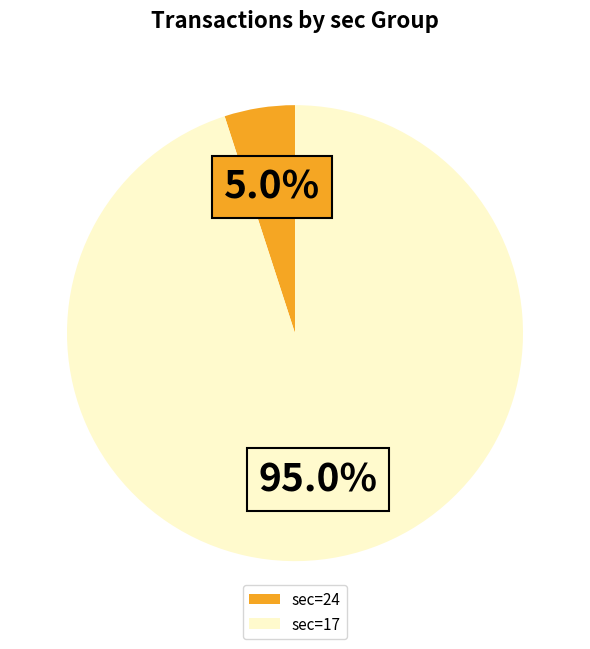

Which slice is the largest?

sec=17